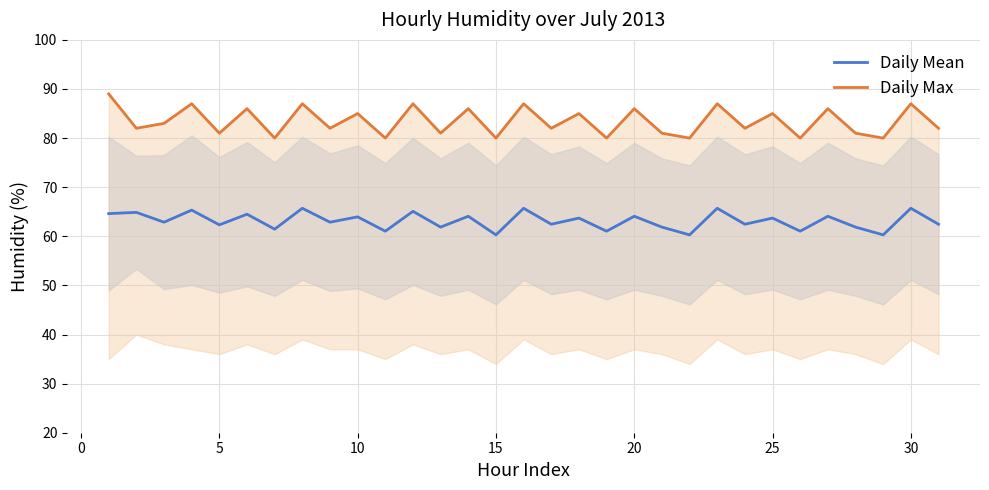

How many values in the Daily Mean series exceed 62?

21